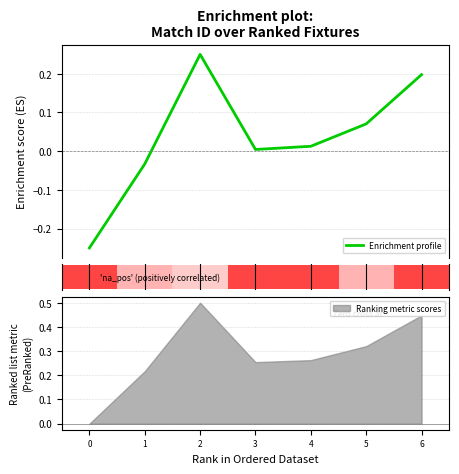

What is the sum of all values?

0.3